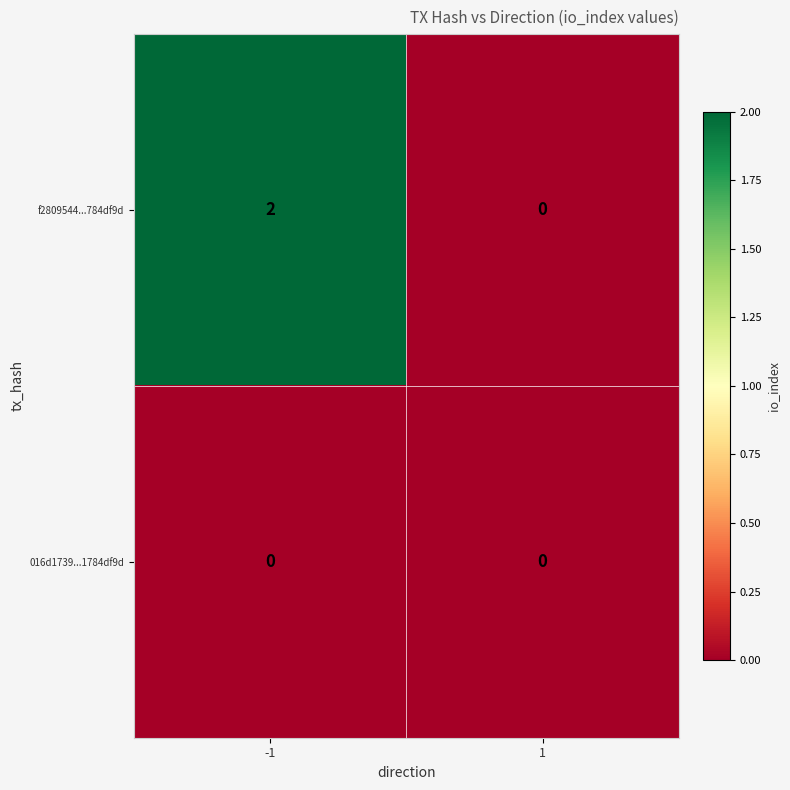

Which series has the widest spread of values?

f2809544...784df9d